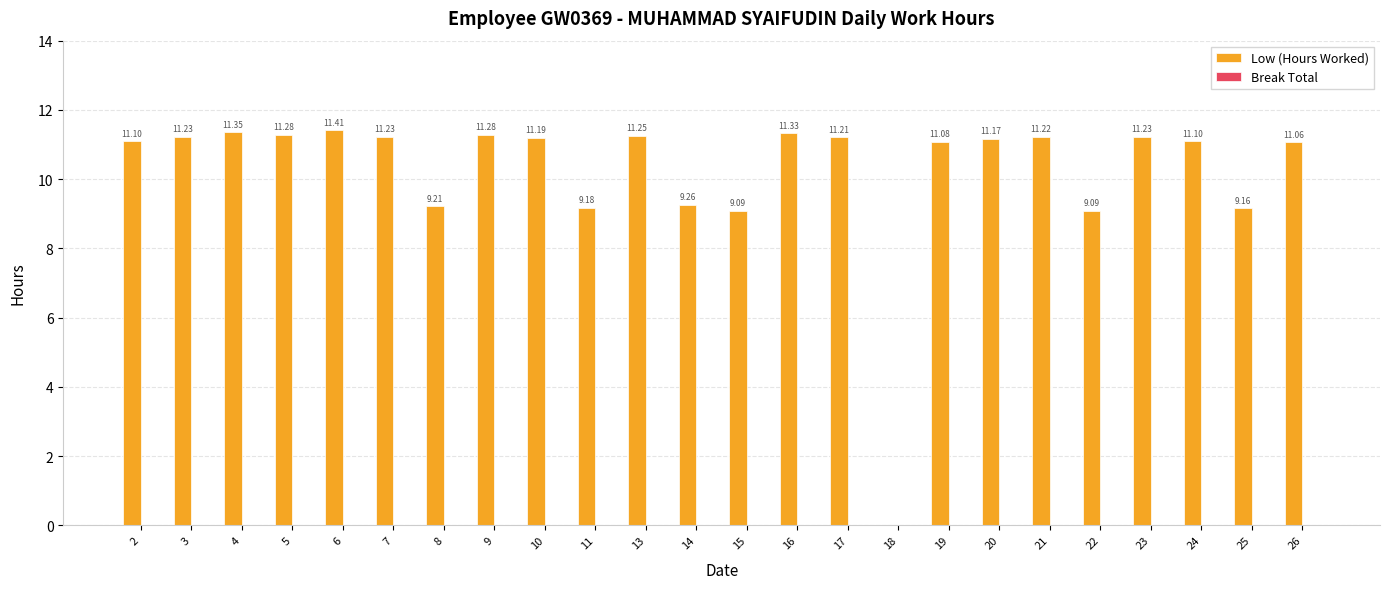

What is the ratio of the value at 24 to the value at 17?

1.0